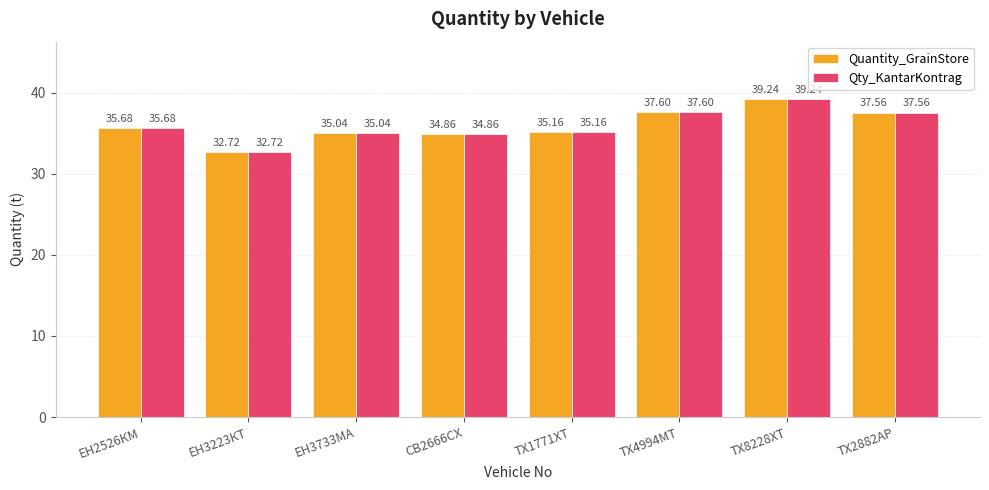

What is the label of the 4th bar from the right?

ТХ1771ХТ